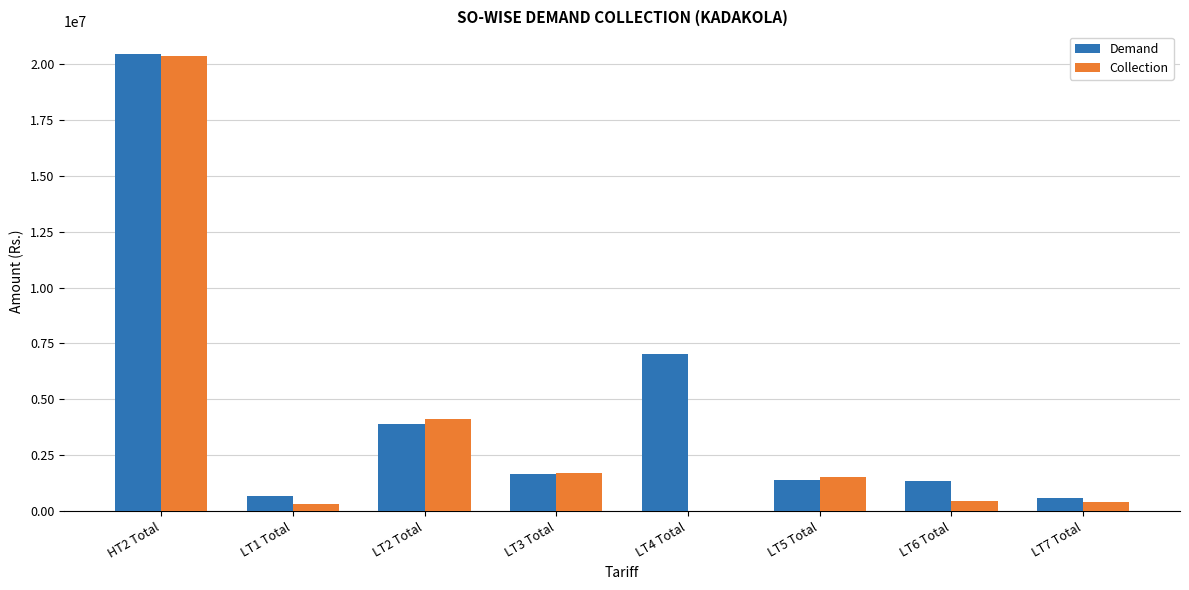

What is the greatest value displayed?

20435803.0